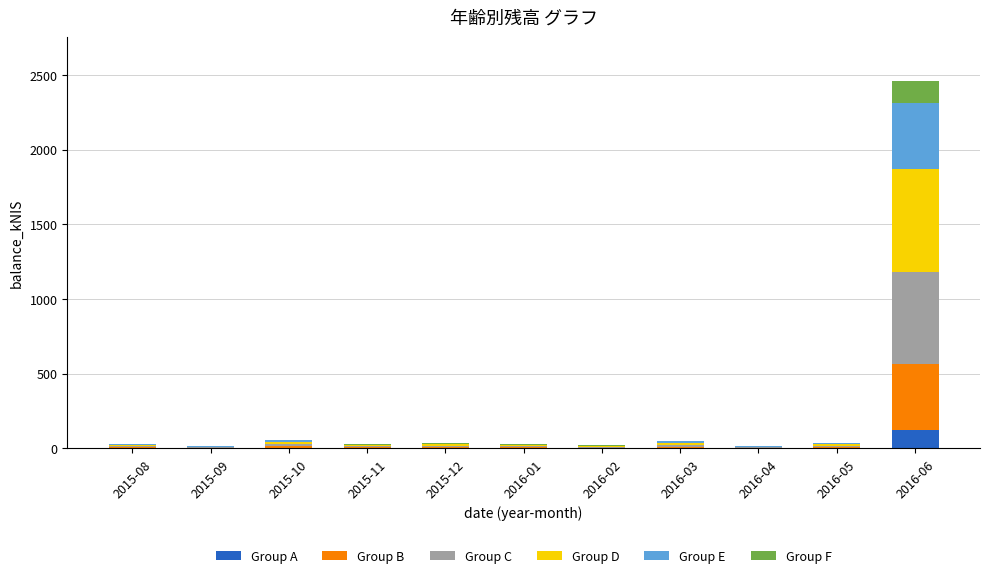

At which category is the sum across all series the highest?

2016-06